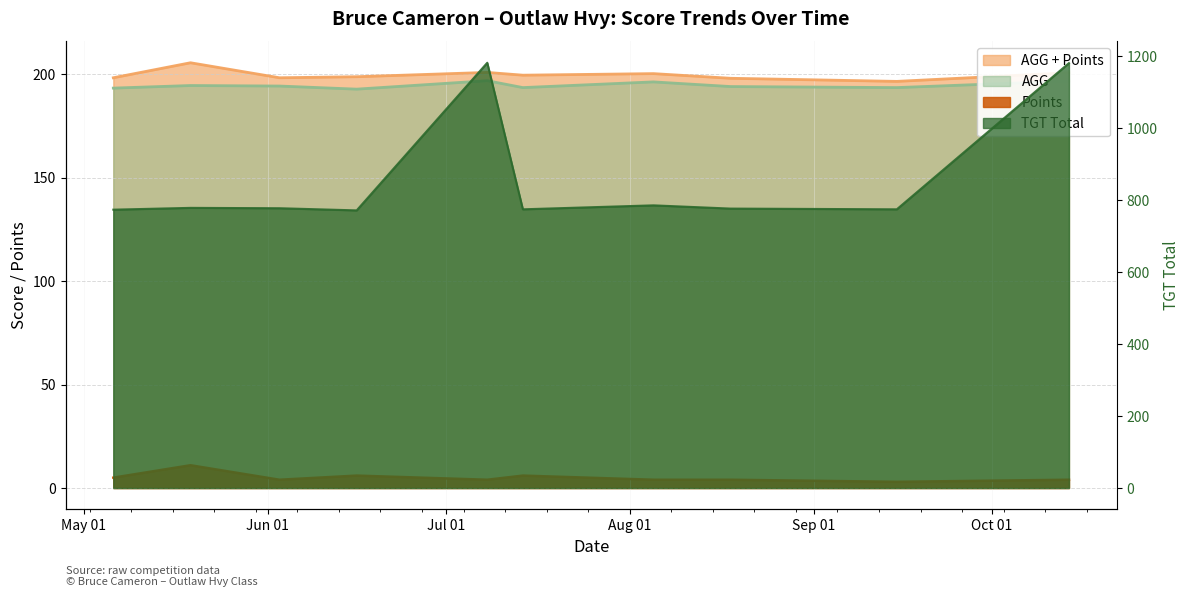

What is the value of the AGG point at the 6th from the left?

193.5